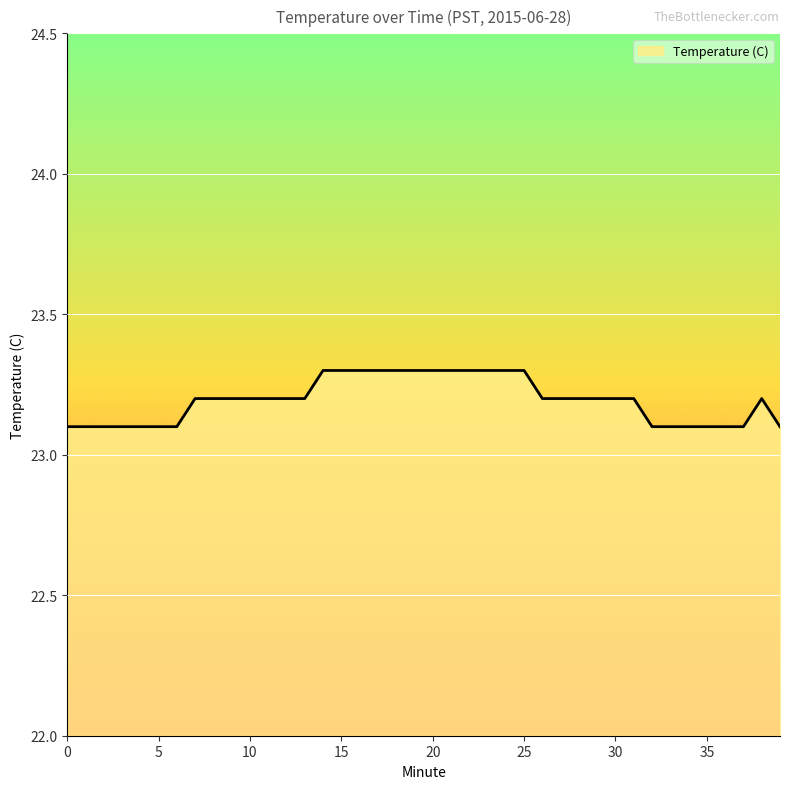

What is the greatest value displayed?

23.3